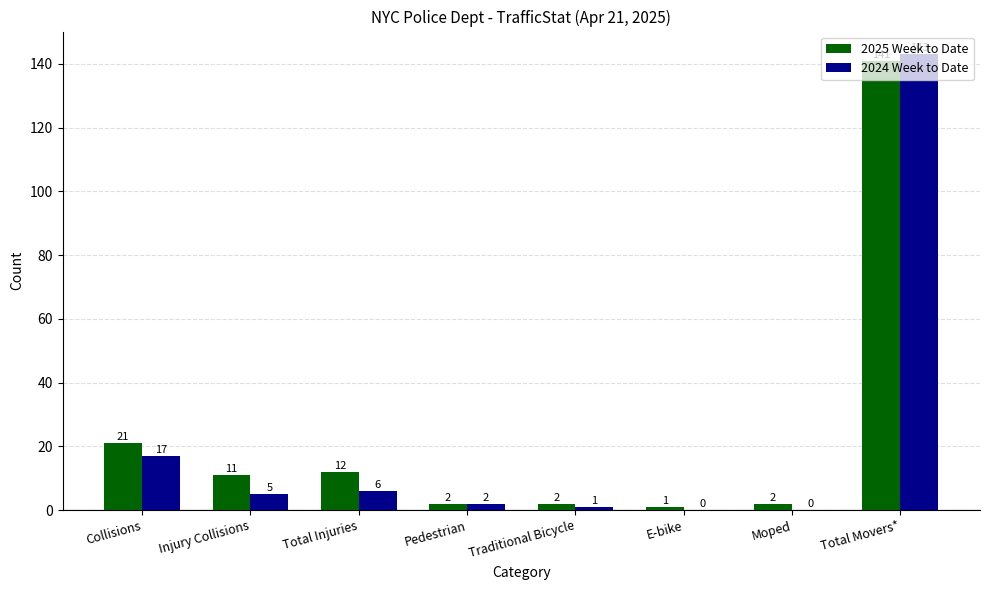

Reading left to right, list all the values displayed in this chart.

2025 Week to Date: 21	11	12	2	2	1	2	141
2024 Week to Date: 17	5	6	2	1	0	0	143